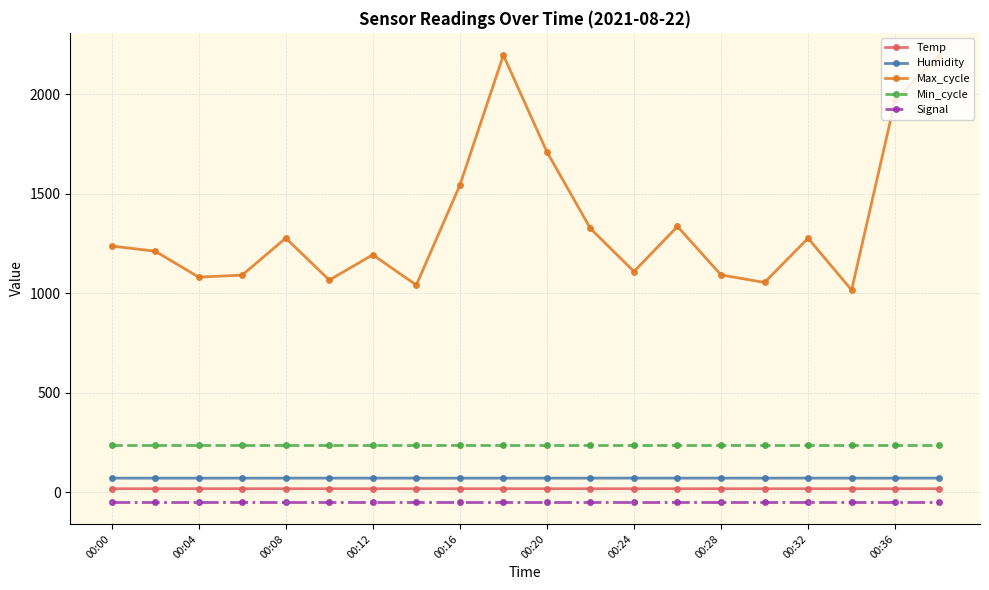

Which series has the largest total across all categories?

Max_cycle